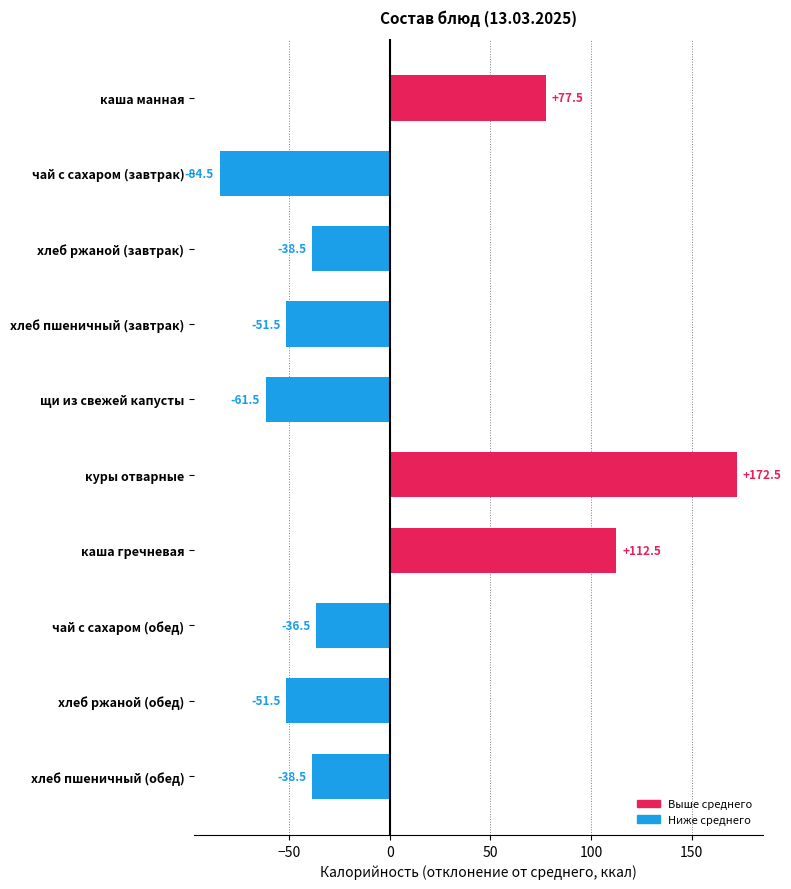

At which category does the chart reach its peak across all series?

куры отварные